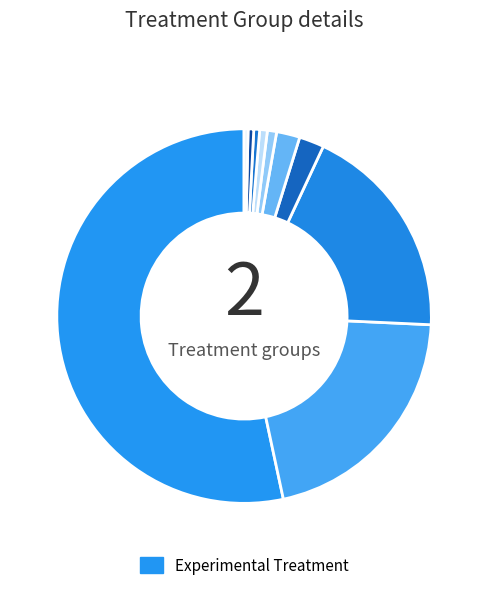

How many segments does this pie chart have?

10